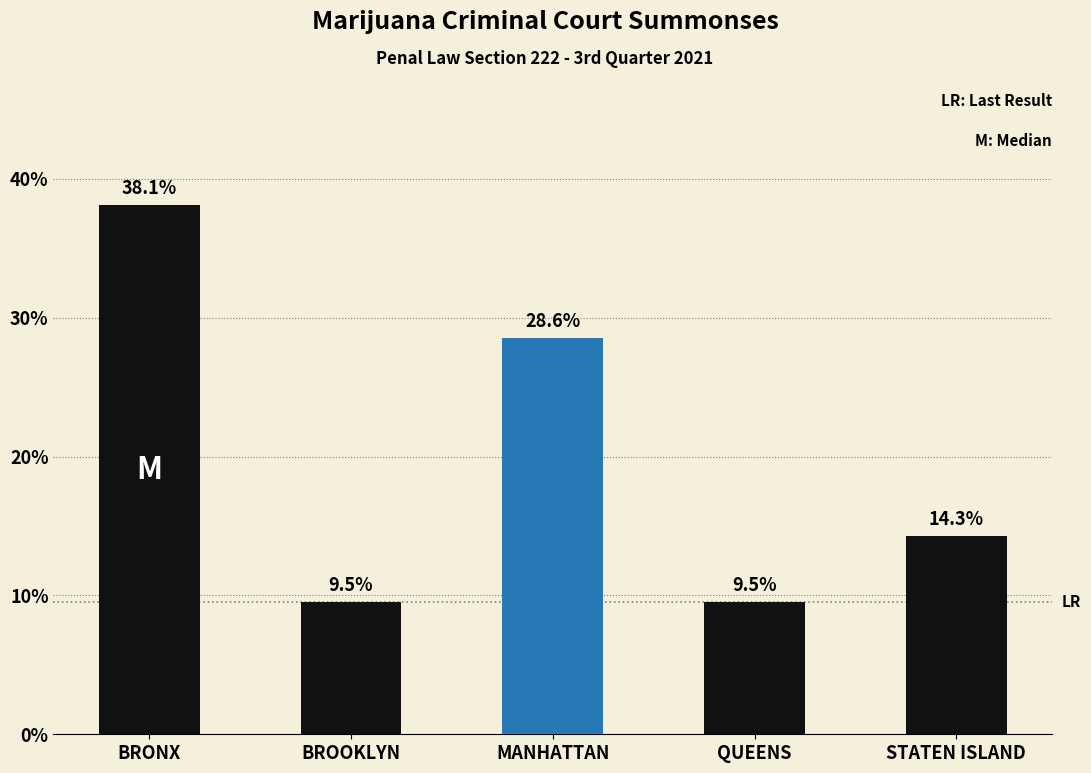

Reading left to right, extract all data points from this chart.

38.1	9.5	28.6	9.5	14.3